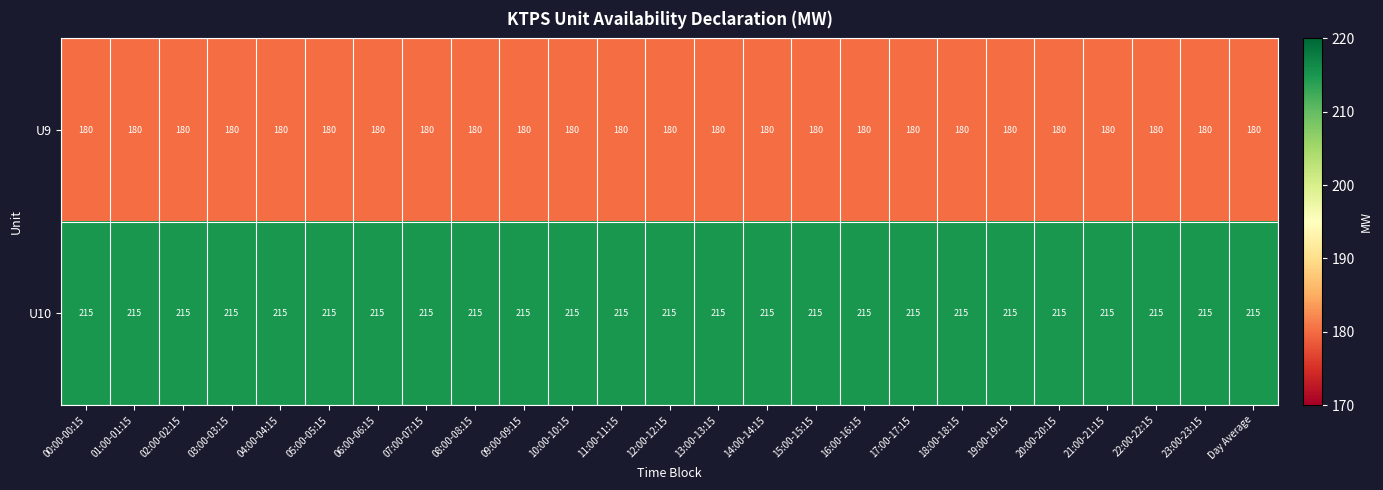

Is the value of U10 at 14:00-14:15 greater than the value of U9 at 05:00-05:15?

Yes